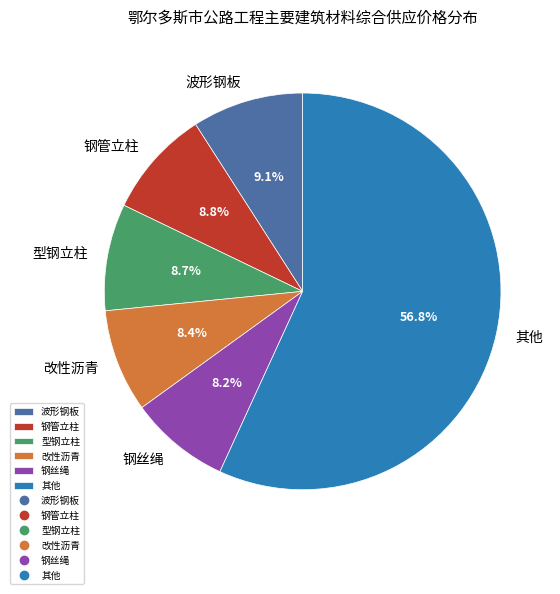

Which slice is the largest?

其他